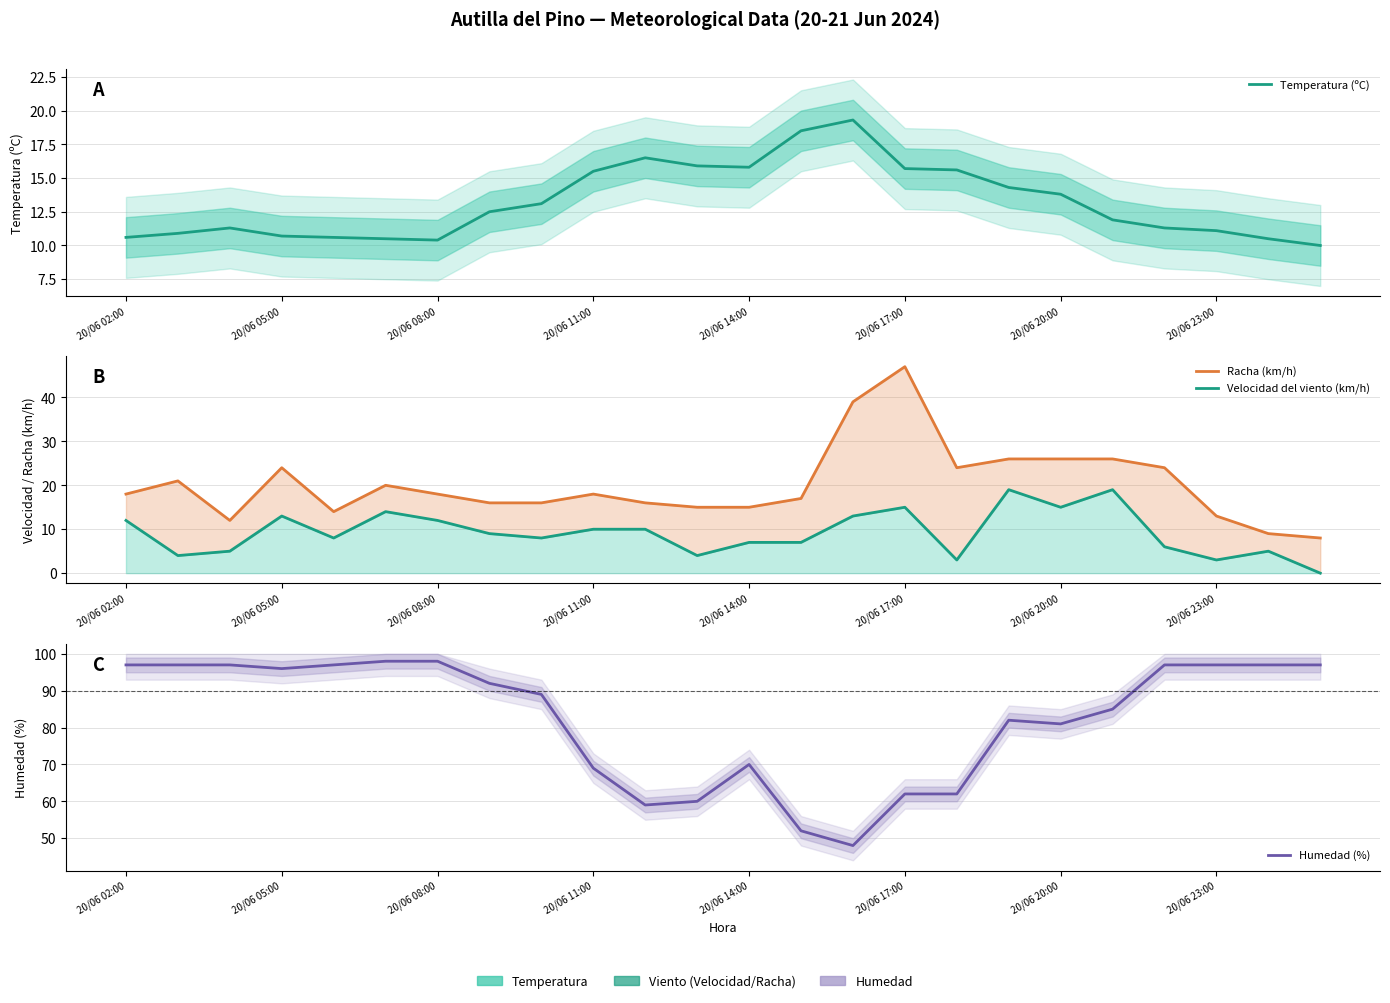

How many lines are shown in the chart?

4